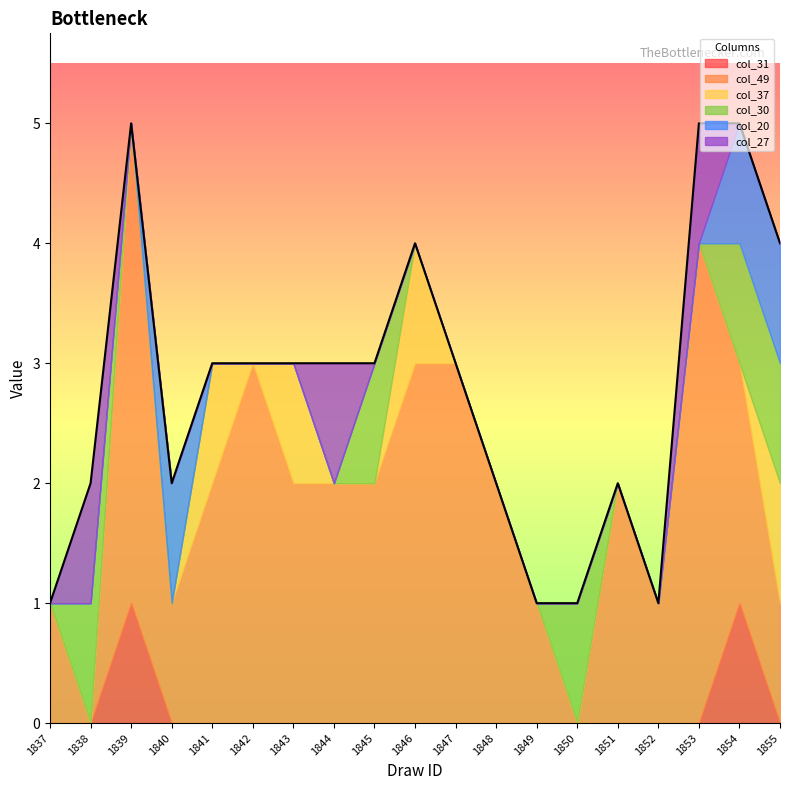

How many times do col_31 and col_27 cross each other?

2